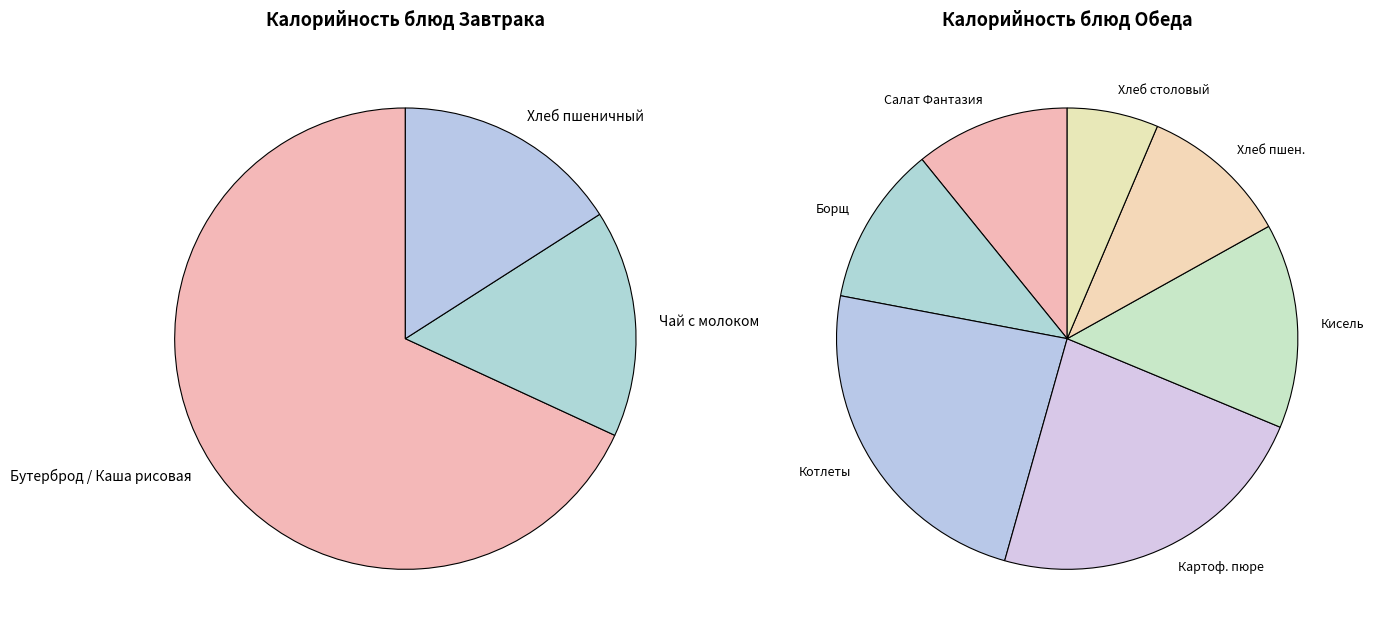

Is there any slice that represents more than half of the pie?

Yes